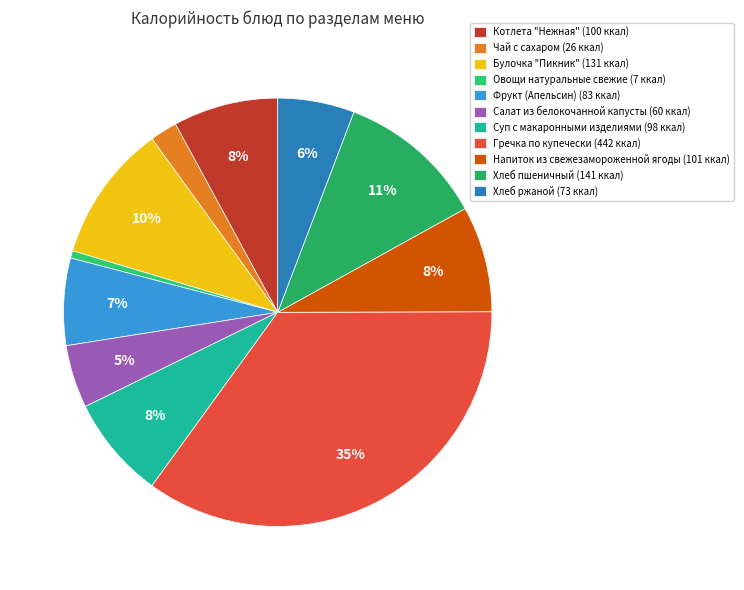

Rank the categories by value from highest to lowest.

Гречка по купечески, Хлеб пшеничный, Булочка "Пикник", Напиток из свежезамороженной ягоды, Котлета "Нежная", Суп с макаронными изделиями, Фрукт (Апельсин), Хлеб ржаной, Салат из белокочанной капусты, Чай с сахаром, Овощи натуральные свежие